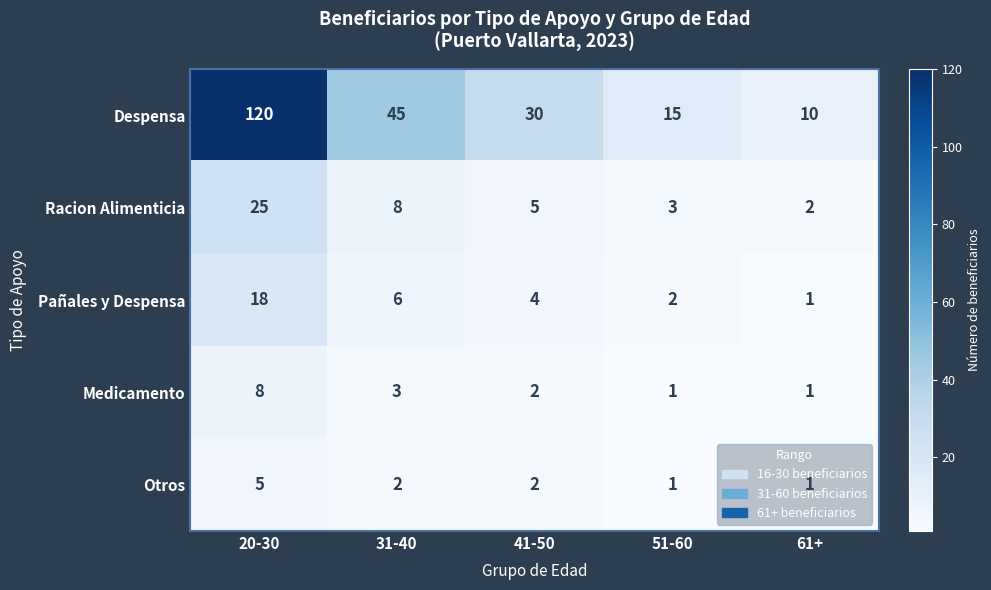

What is the maximum value for Racion Alimenticia?

25